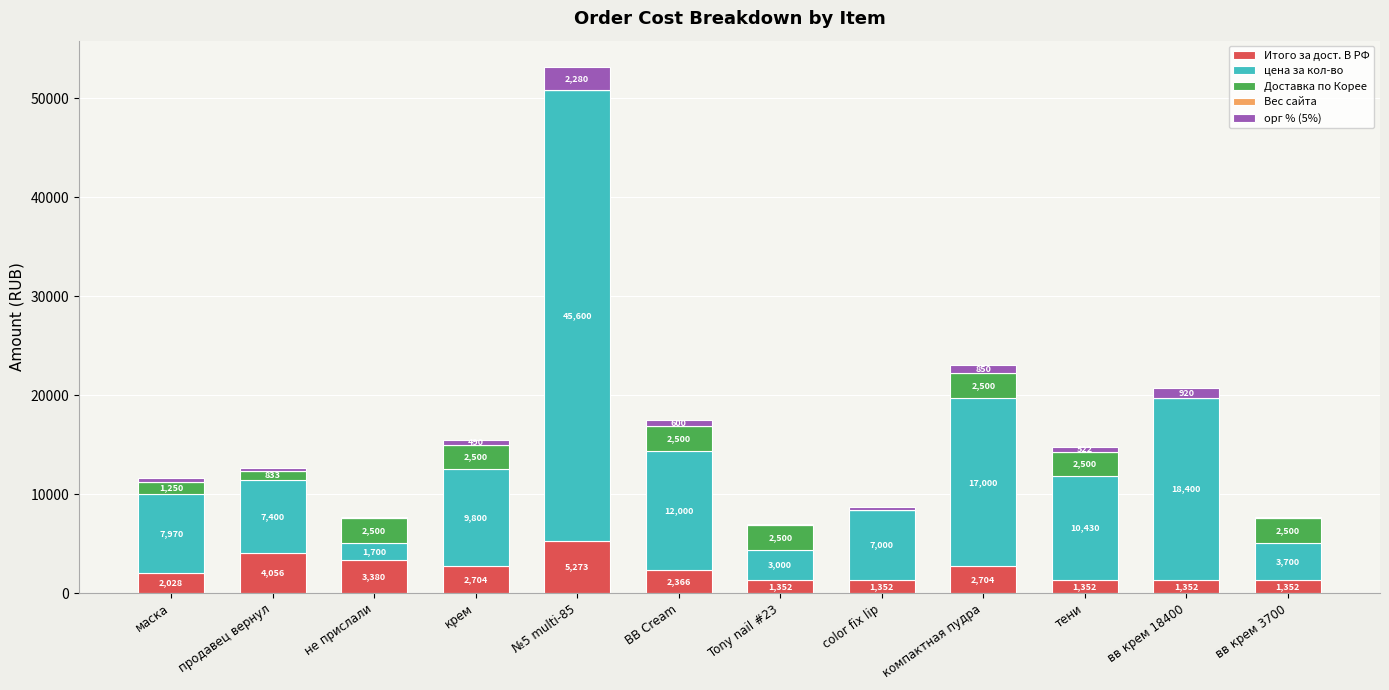

Read the Итого за дост. В РФ value at BB Cream.

2366.0